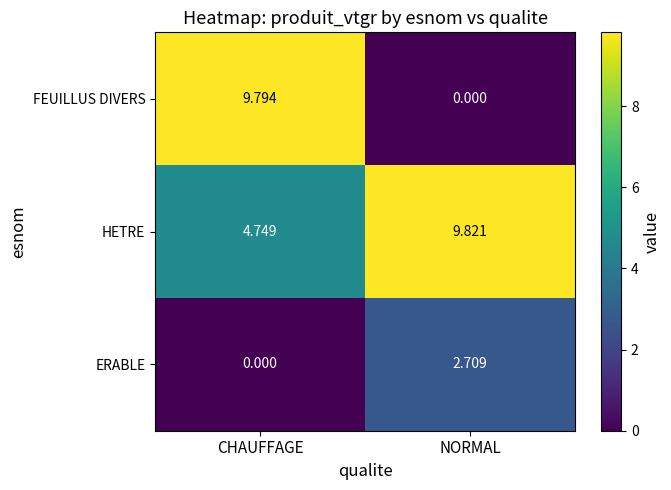

Which series changed the most between CHAUFFAGE and NORMAL?

FEUILLUS DIVERS